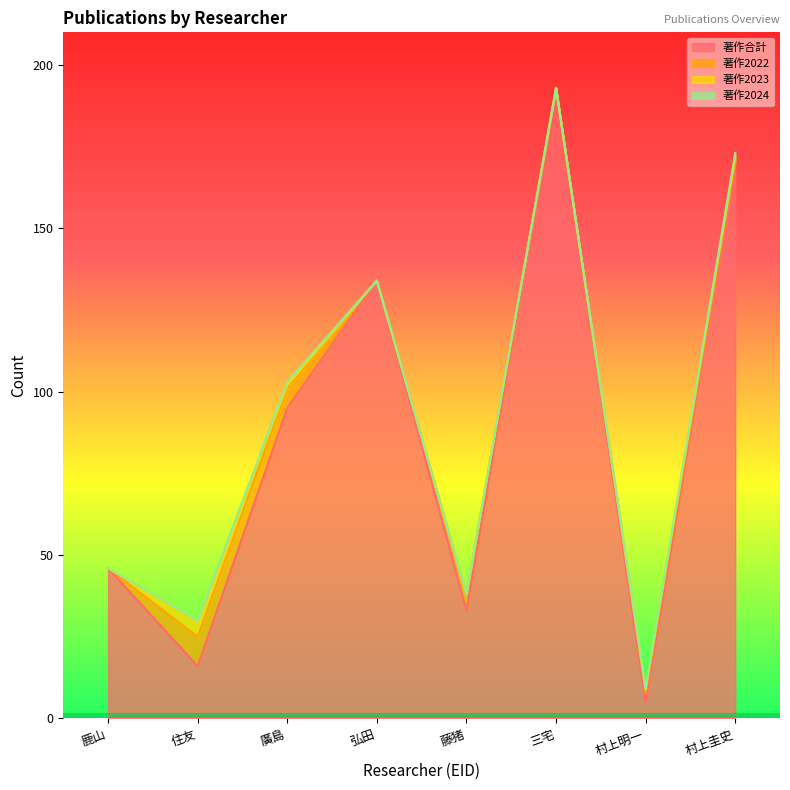

Reading right to left, transcribe all the data shown in this chart.

著作合計: 170	5	193	33	134	95	16	46
著作2022: 1	3	0	5	0	6	9	0
著作2023: 1	1	0	0	0	1	5	0
著作2024: 1	0	0	0	0	1	0	0